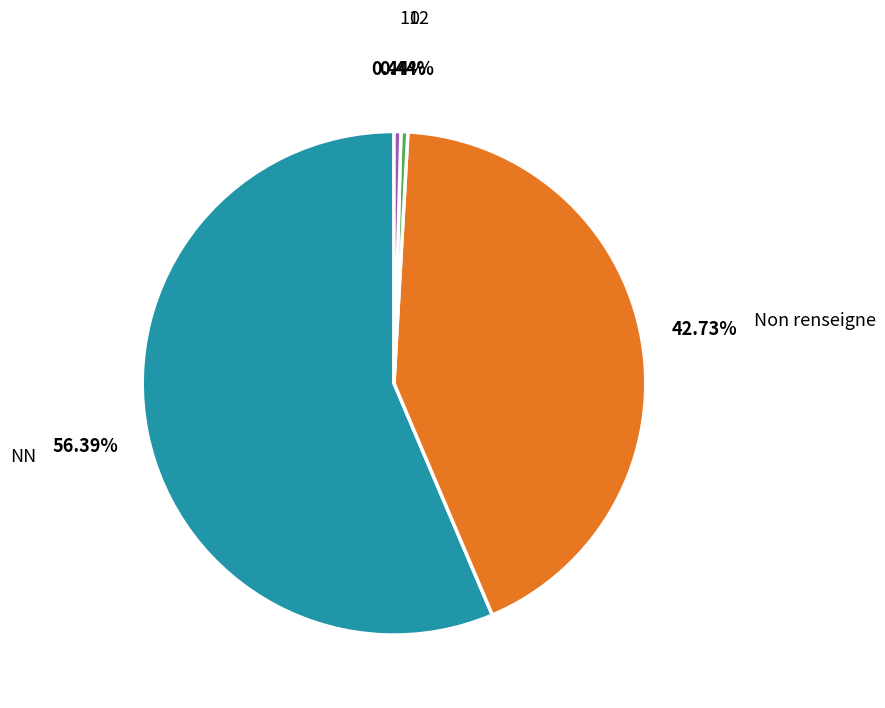

To the nearest percent, what percentage of the pie is NN?

56%